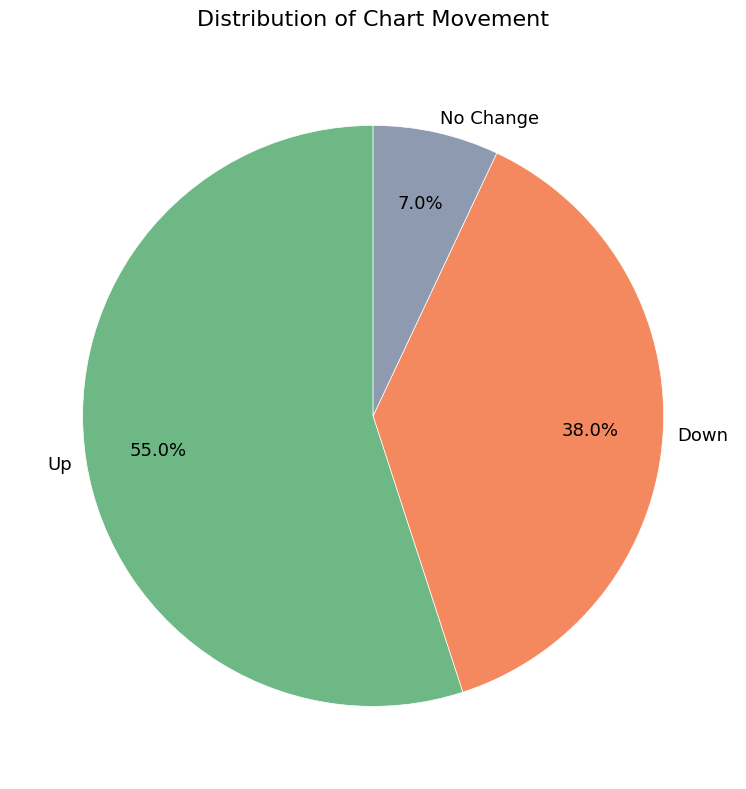

How many segments does this pie chart have?

3